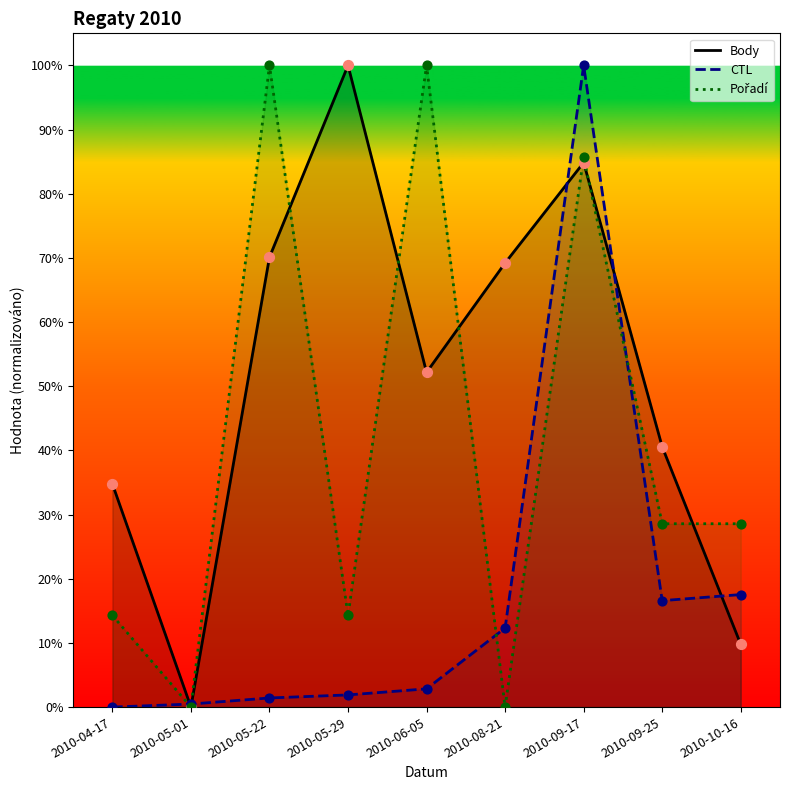

Which series contains the highest Y value?

Body